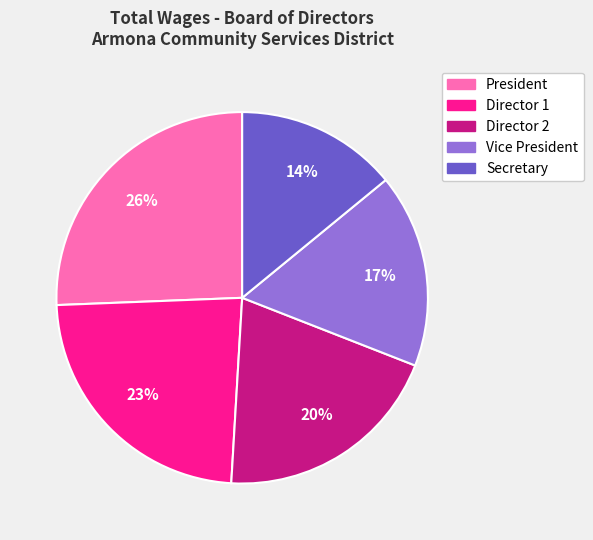

Does any single category account for the majority?

No